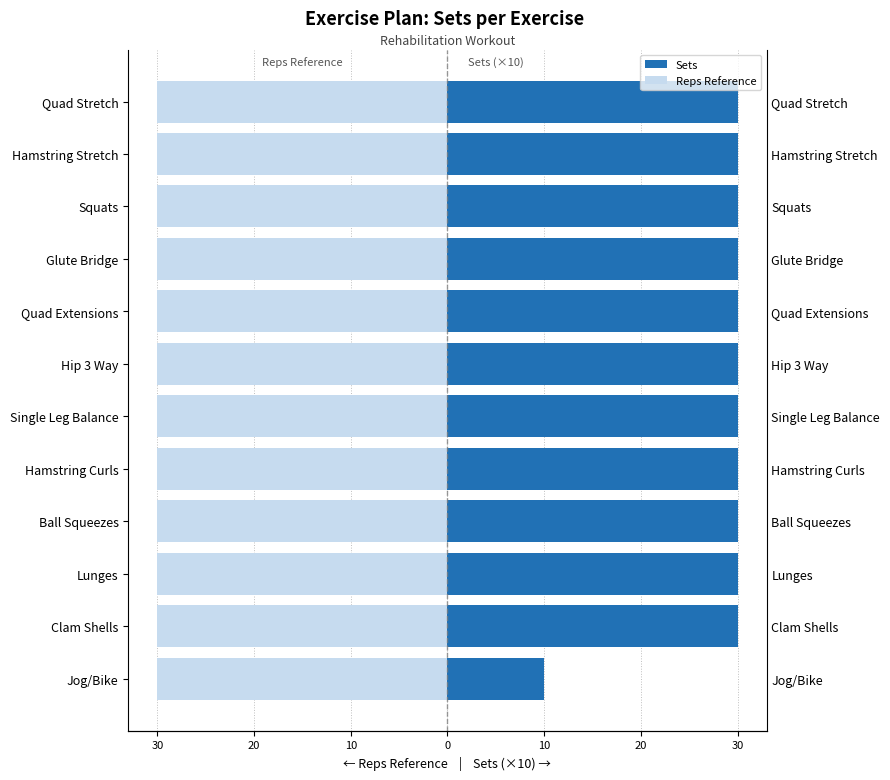

How many bars are there in each group?

2